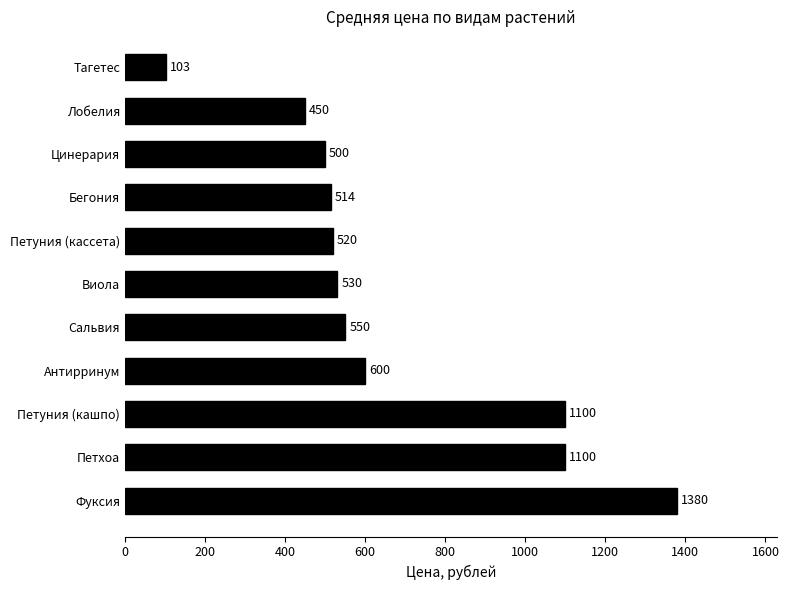

What is the change in value from Петхоа to Петуния (кассета)?

-580